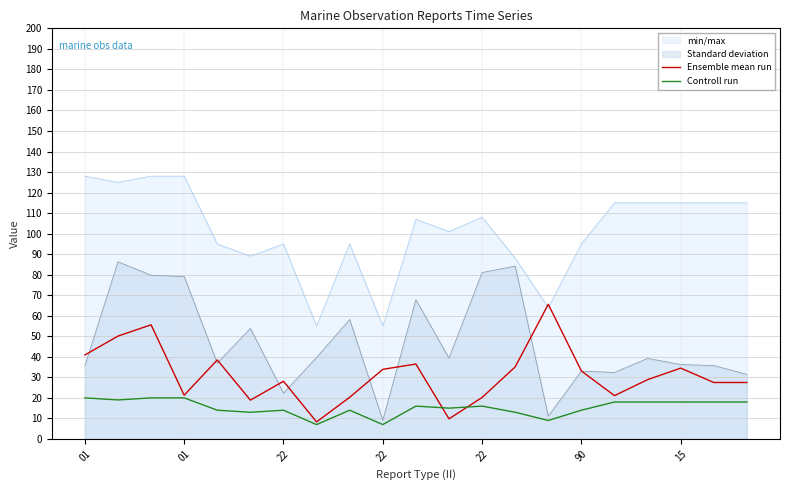

What is the lowest value of the Ensemble mean run series?

8.3